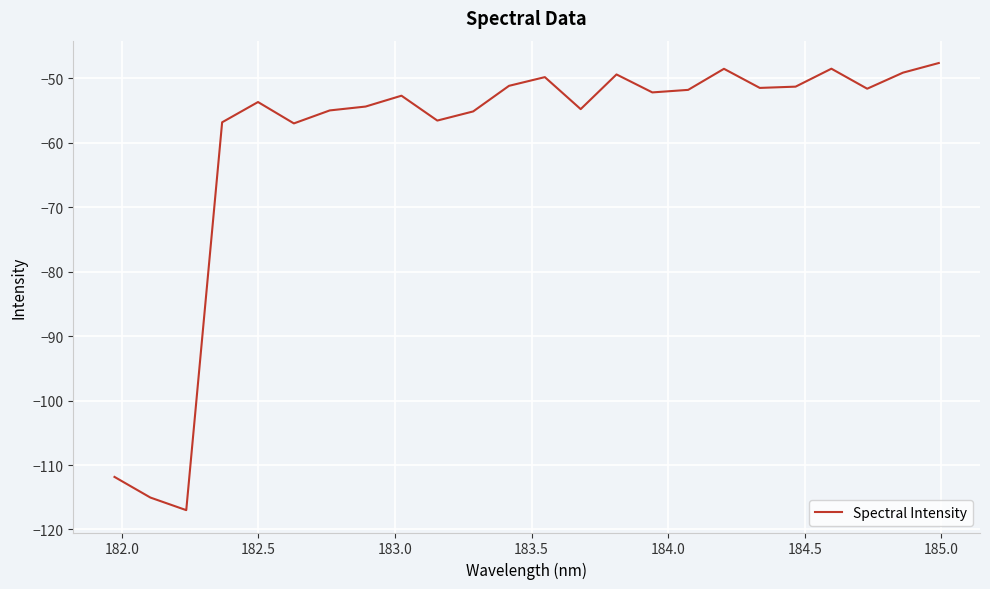

What is the smallest value displayed?

-117.0